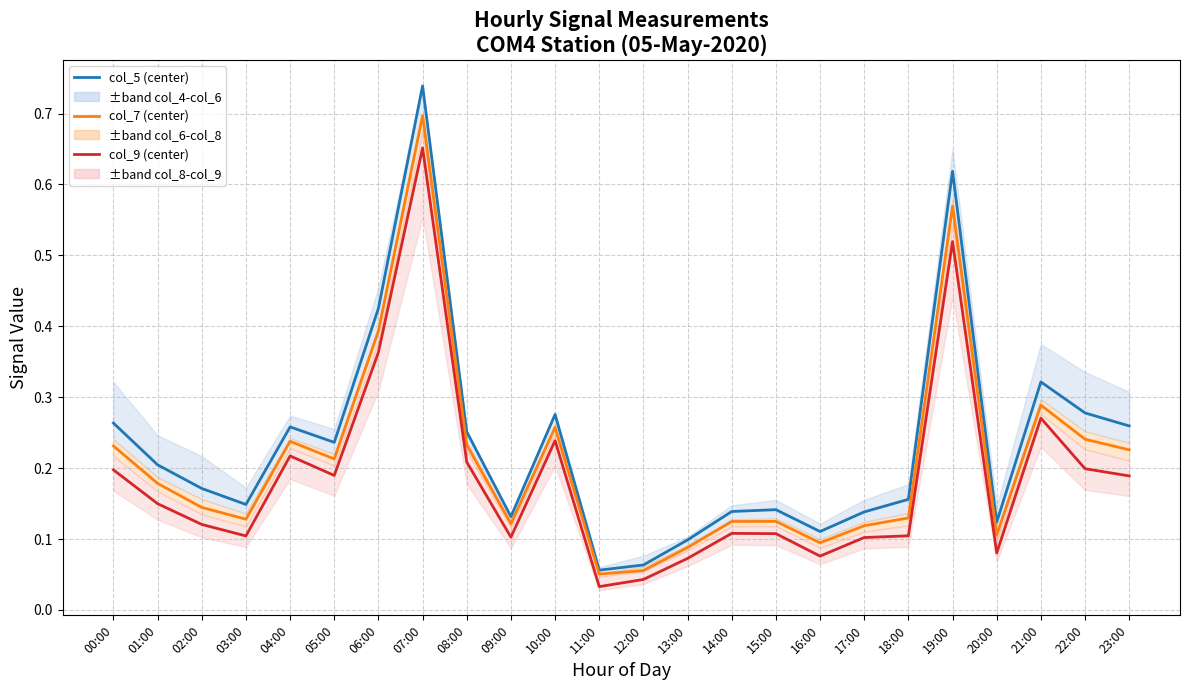

Where is the first local minimum for col_4 center?

03:00